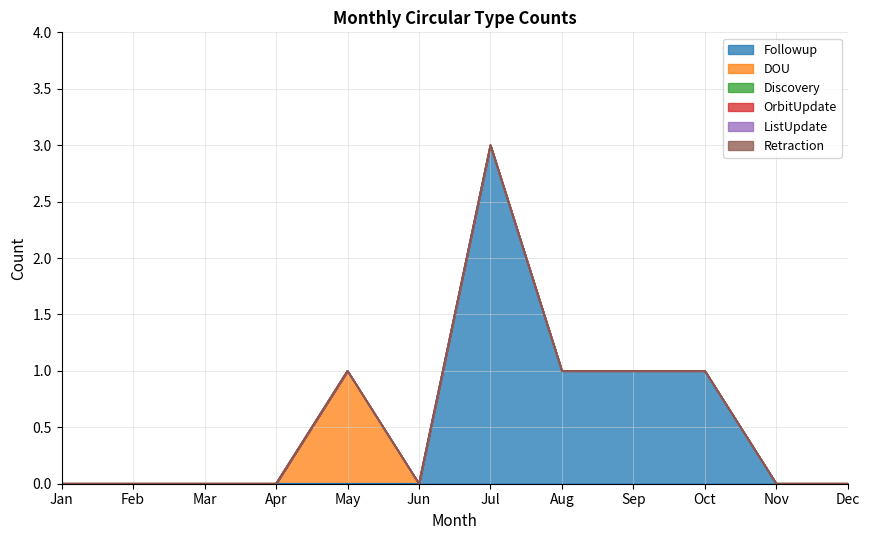

How many lines are shown in the chart?

6